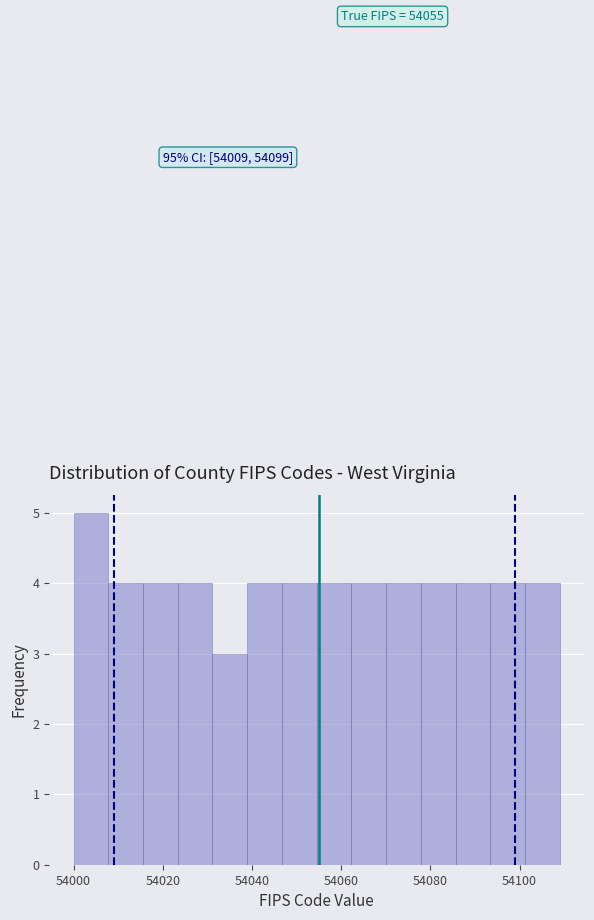

Read against the x-axis, roughly where is the centre of the tallest bar?

54004